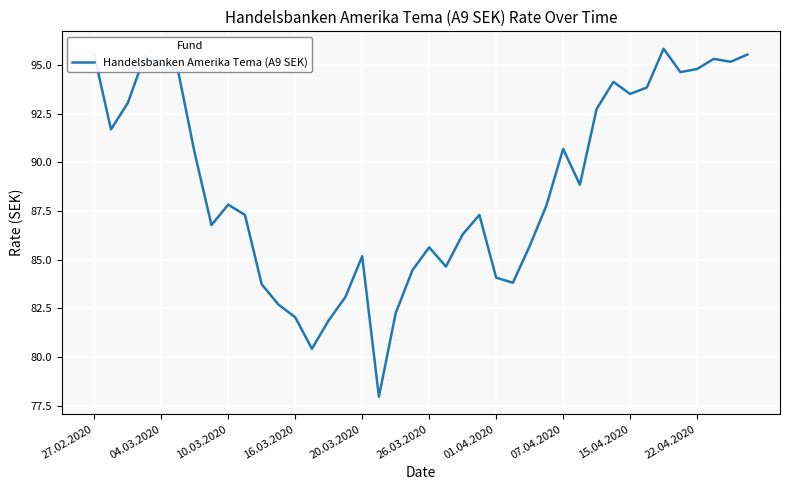

What is the minimum value shown in the chart?

78.0